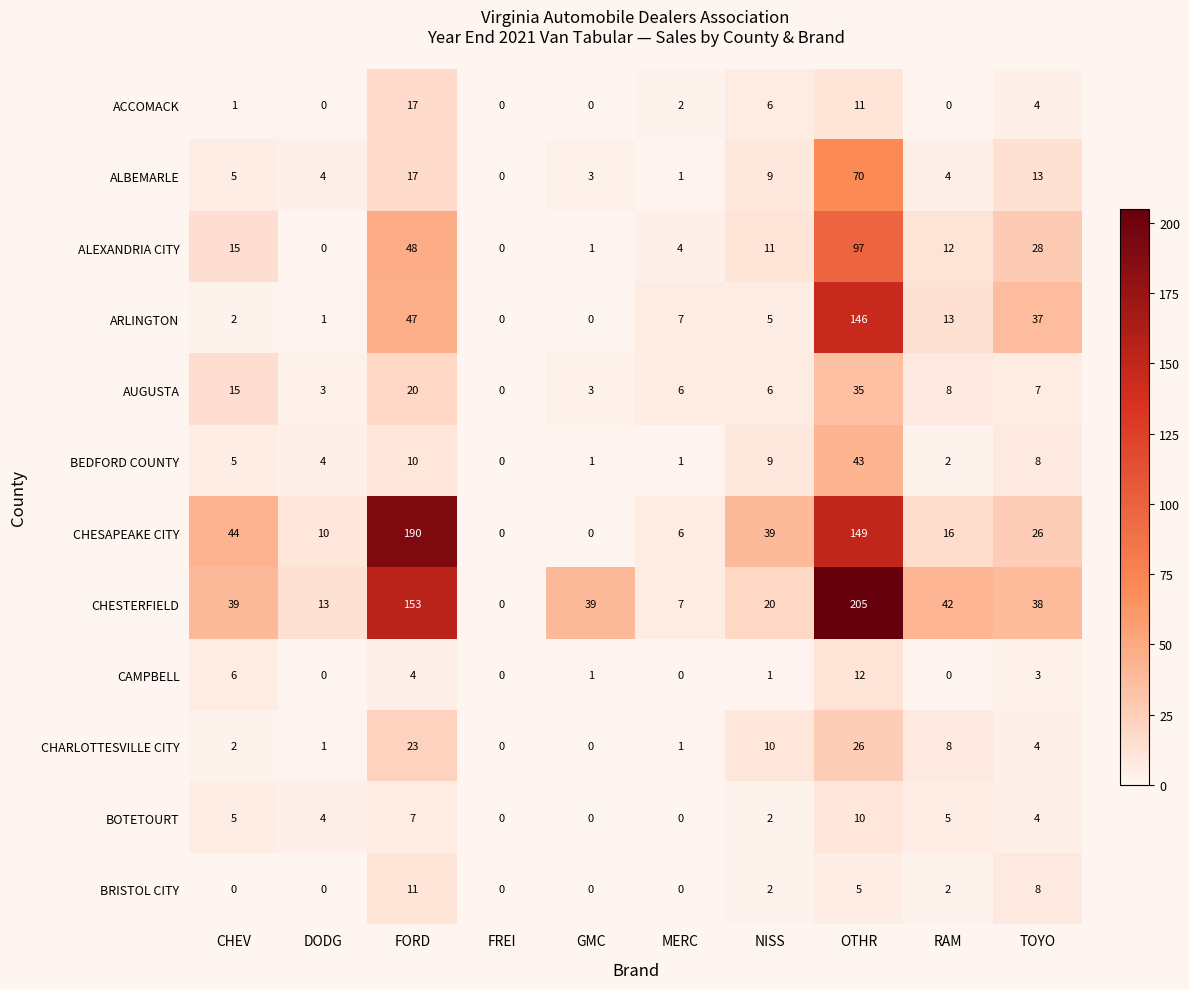

Which label corresponds to the largest value in the chart?

OTHR